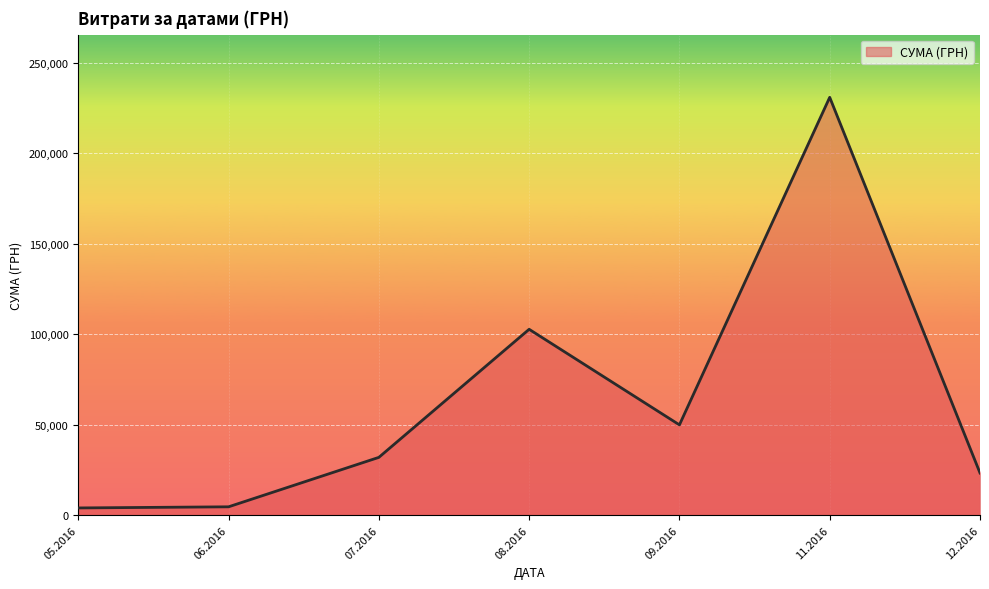

Which has a higher value, 12.2016 or 11.2016?

11.2016